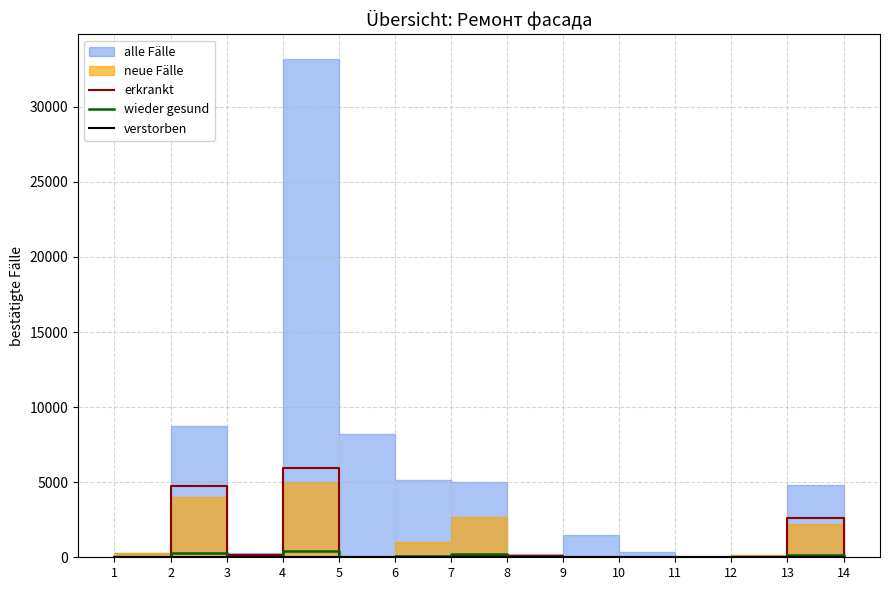

Reading left to right, extract all data points from this chart.

erkrankt: 1=0	2=4748	3=160	4=5935	5=0	6=17	7=118	8=54	9=0	10=0	11=0	12=0	13=2605	14=80
wieder gesund: 1=26	2=316	3=11	4=395	5=0	6=94	7=191	8=11	9=0	10=0	11=0	12=13	13=173	14=6
verstorben: 1=0	2=0	3=0	4=0	5=0	6=0	7=0	8=0	9=0	10=0	11=0	12=0	13=0	14=0